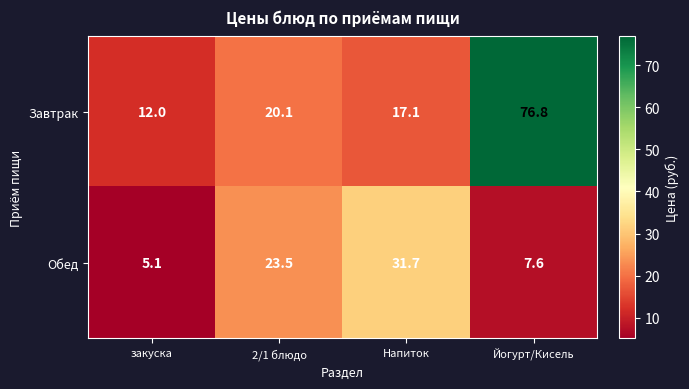

The Обед series shows 31.7 at Напиток. True or false?

True